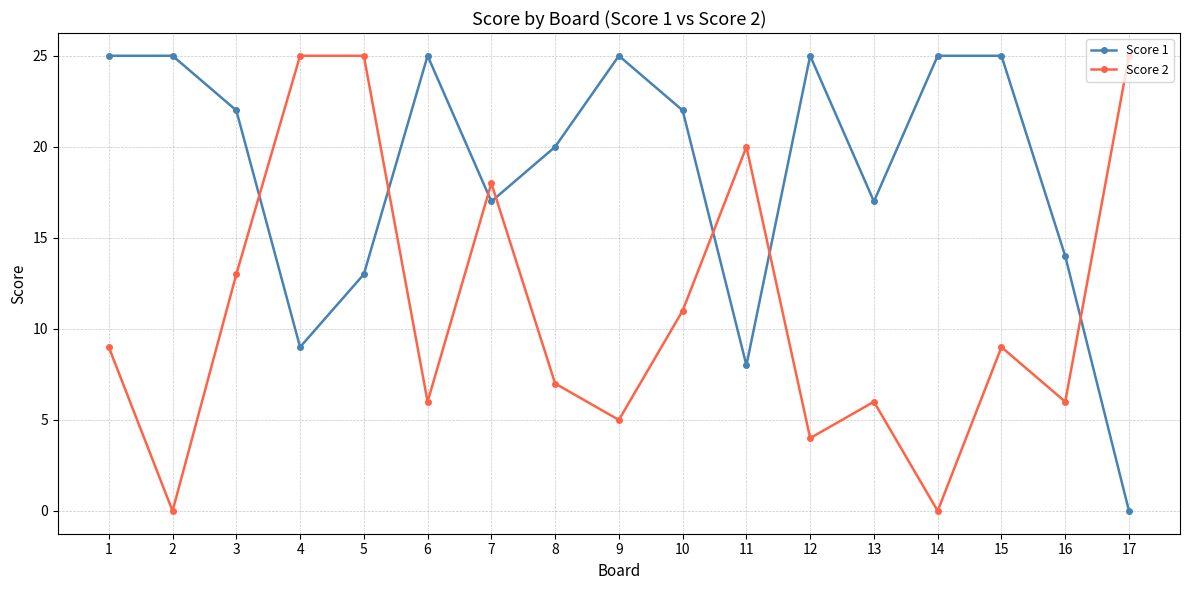

How many distinct data groups are displayed?

2